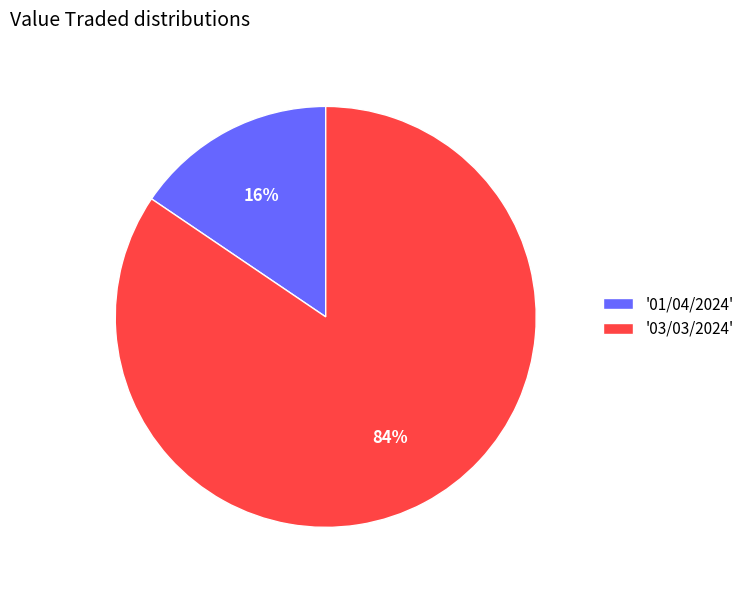

To the nearest percent, what is the combined percentage of '01/04/2024' and '03/03/2024'?

100%